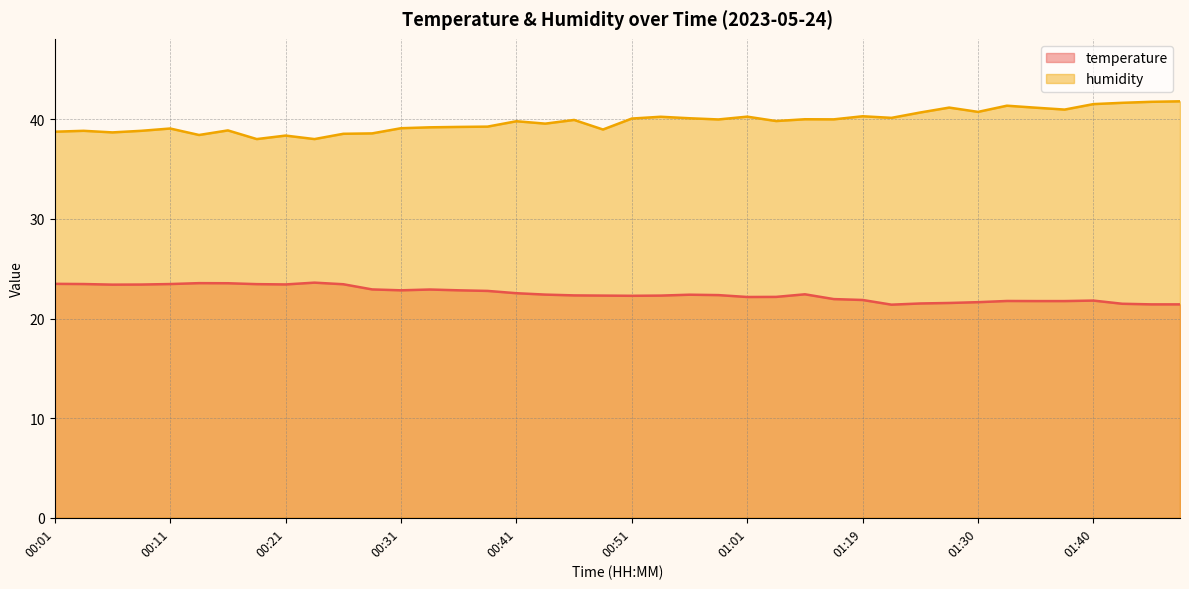

Is it true that humidity equals 60.6 at 00:09?

False